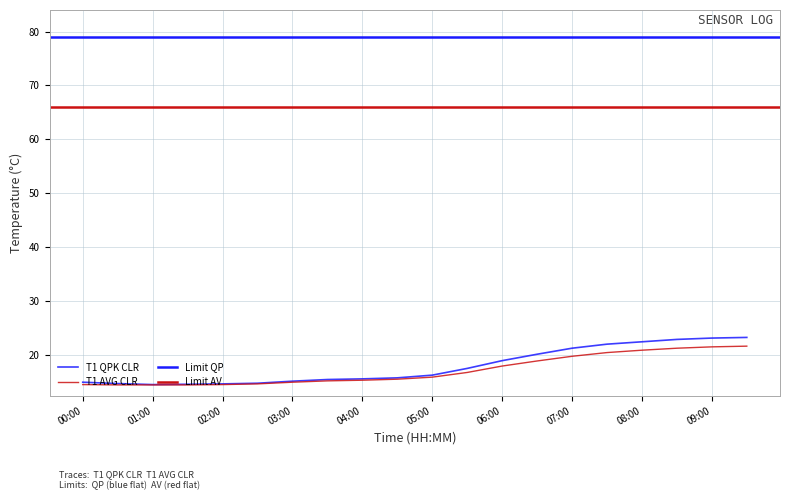

What is the difference between the maximum and second lowest values in the T1 QPK CLR series?

8.7